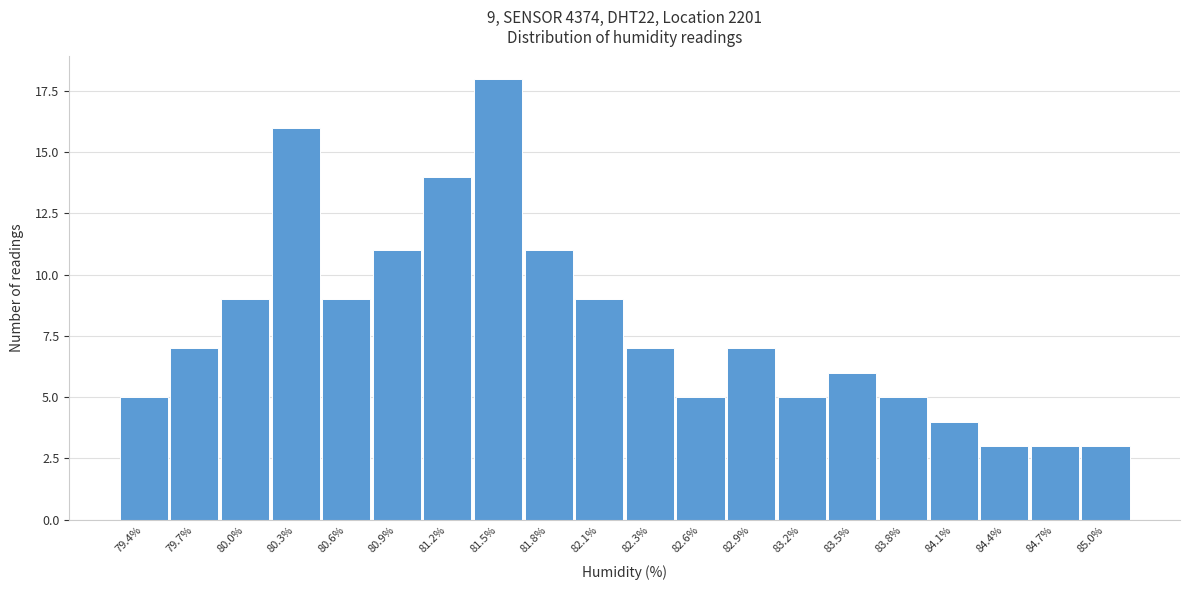

Reading left to right, what are all the values shown in this chart?

79.4%=5	79.7%=7	80.0%=9	80.3%=16	80.6%=9	80.9%=11	81.2%=14	81.5%=18	81.8%=11	82.1%=9	82.3%=7	82.6%=5	82.9%=7	83.2%=5	83.5%=6	83.8%=5	84.1%=4	84.4%=3	84.7%=3	85.0%=3